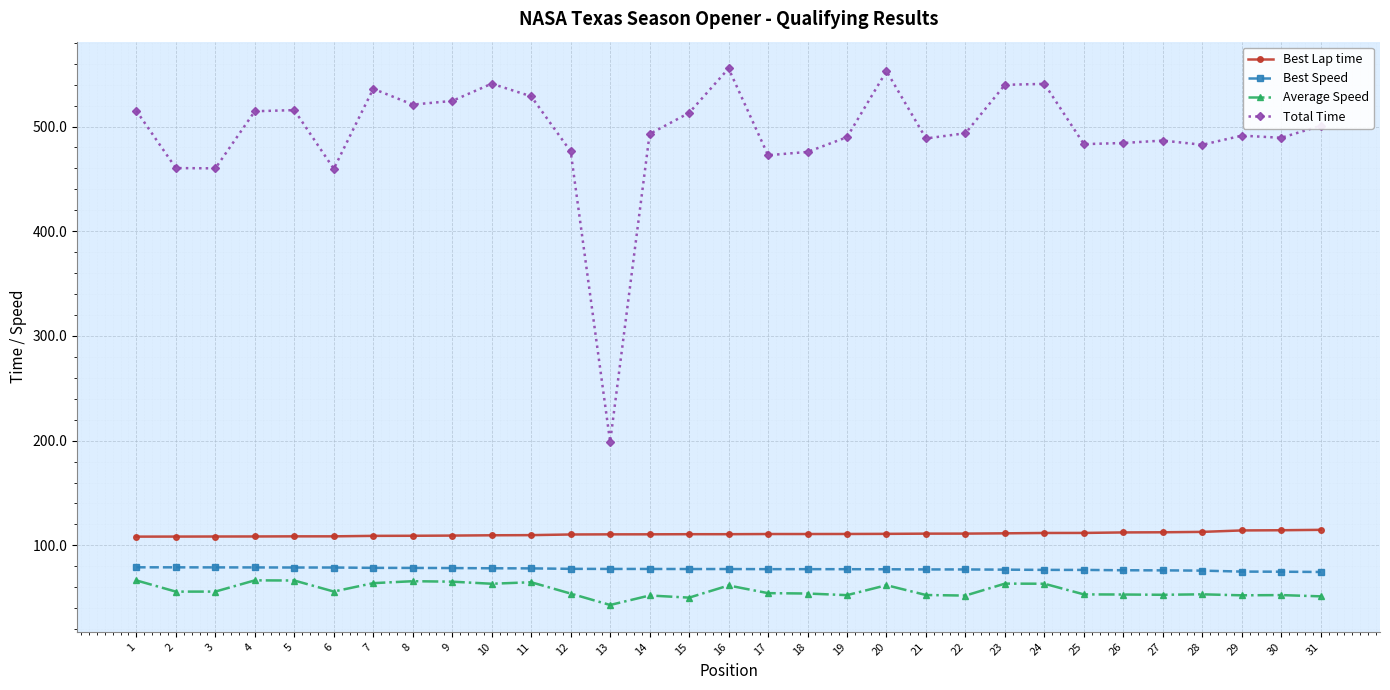

Read the Average Speed value at 23.

63.5